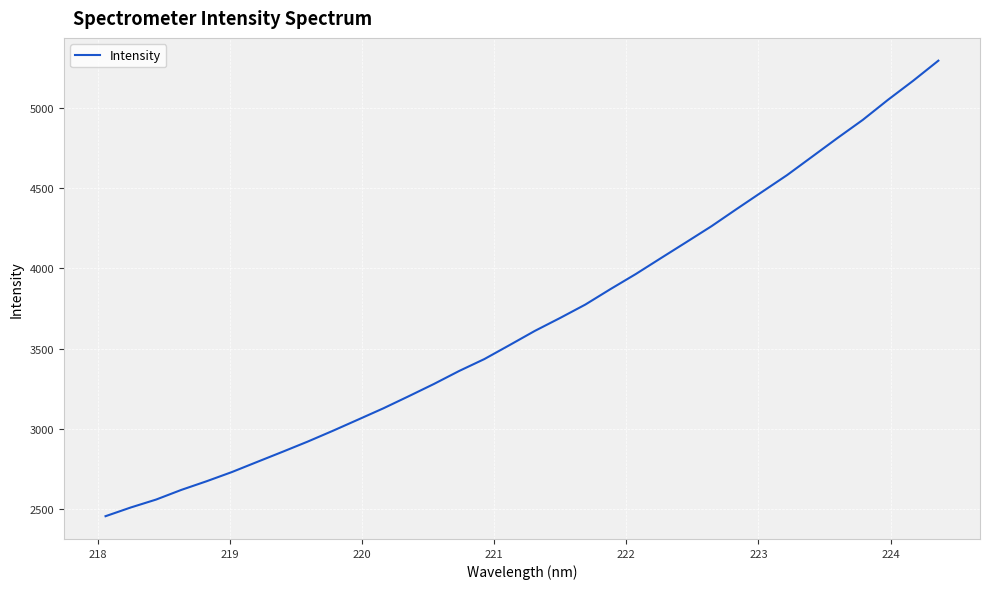

What is the minimum value shown in the chart?

2457.1